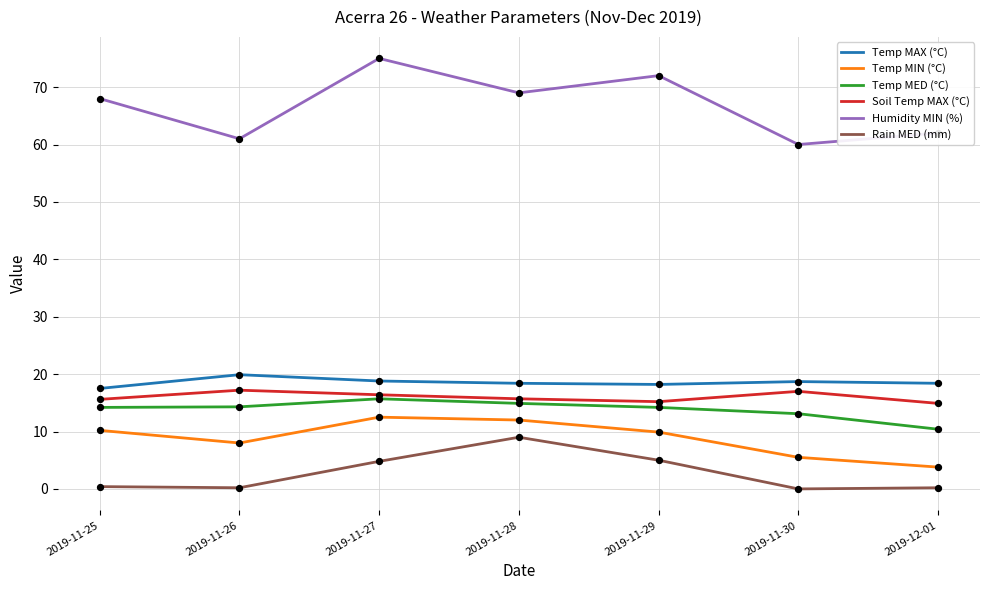

At how many categories does at least one series exceed 12?

7